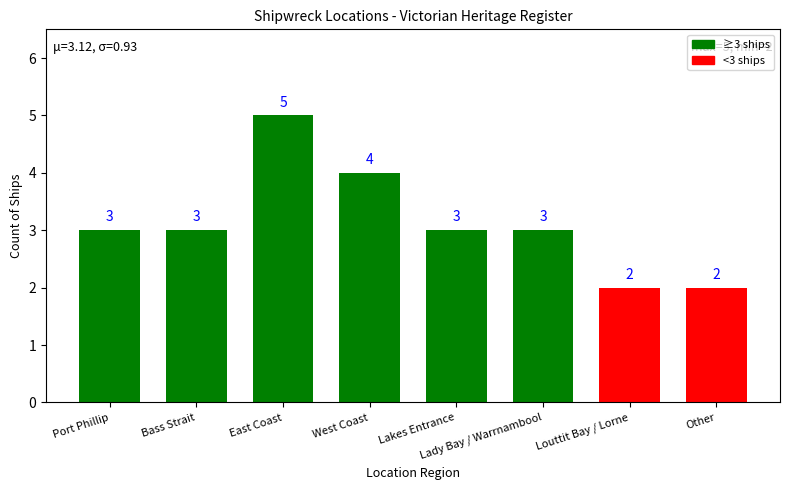

Between West Coast and Bass Strait, which is larger?

West Coast